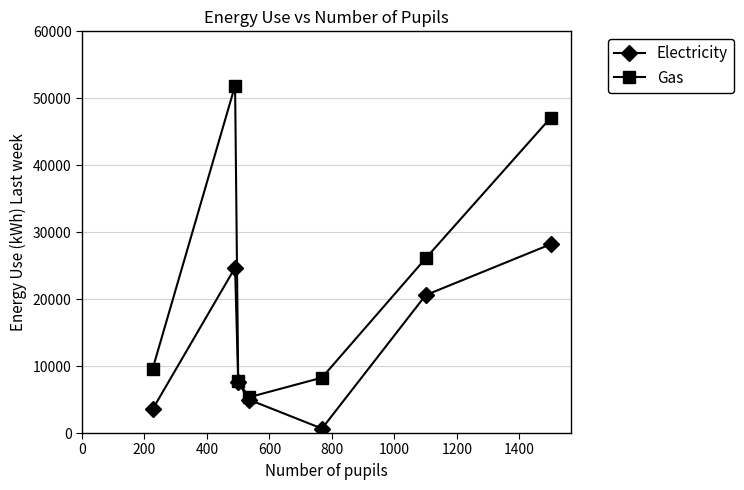

What is the greatest value displayed?

51900